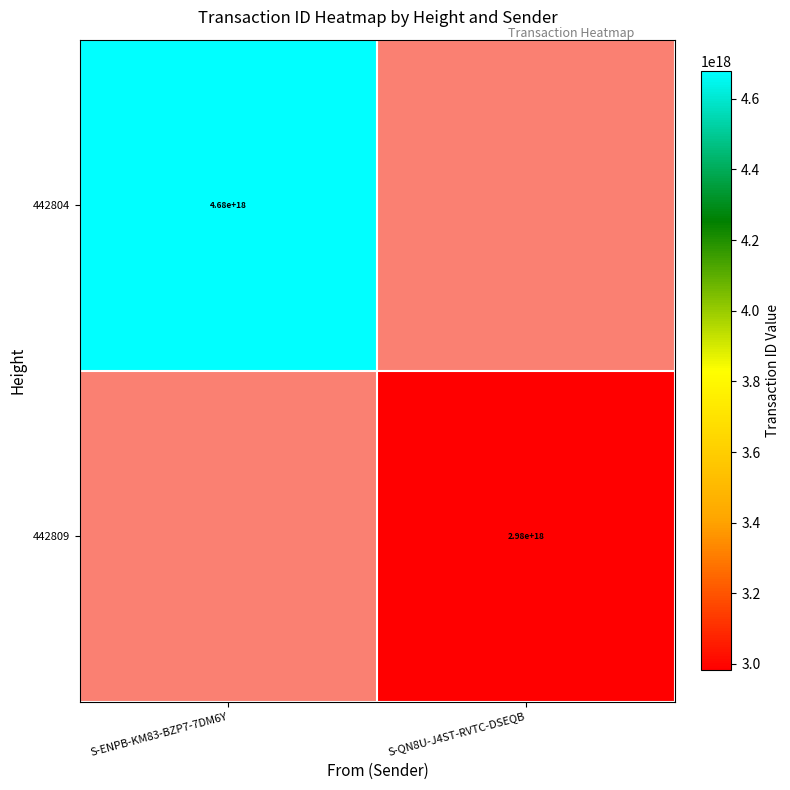

Which label corresponds to the smallest value in the chart?

S-QN8U-J4ST-RVTC-DSEQB